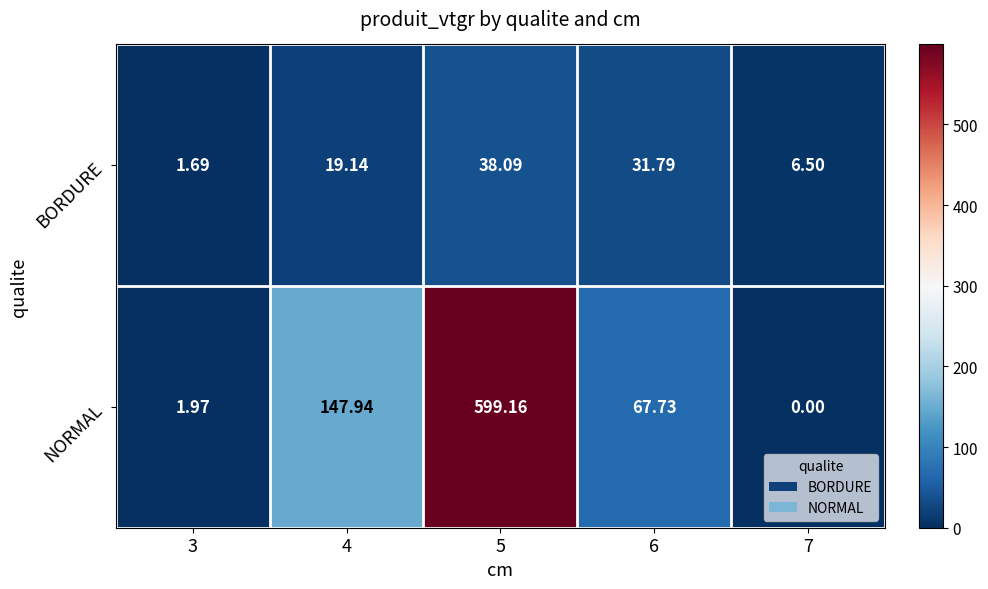

How many series are shown in this chart?

2